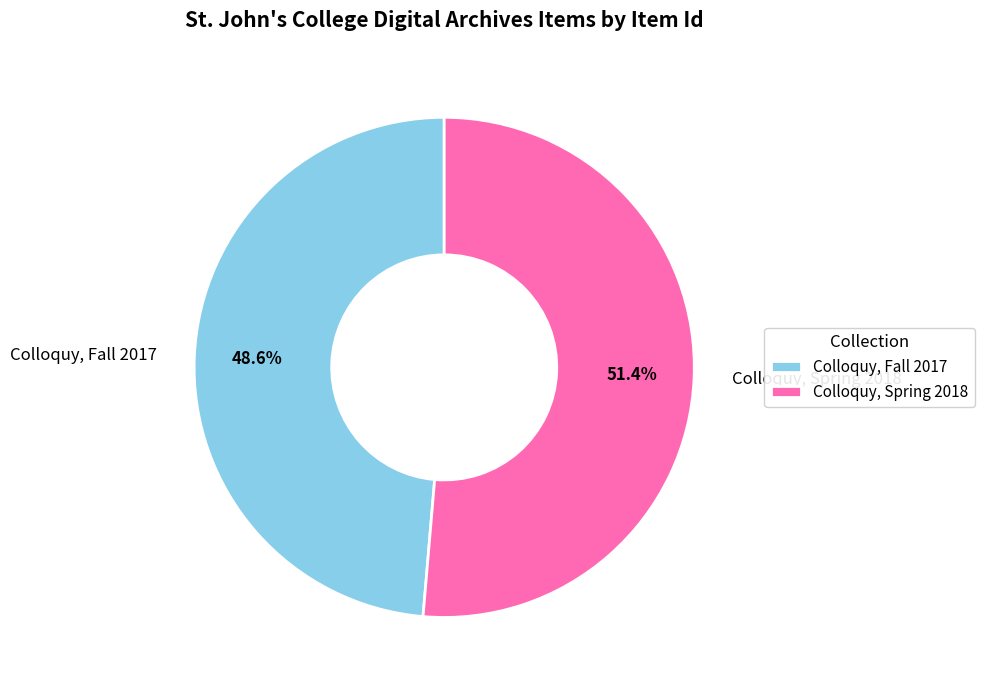

To the nearest percent, what is the difference between the Colloquy, Spring 2018 and Colloquy, Fall 2017 slice percentages?

3%